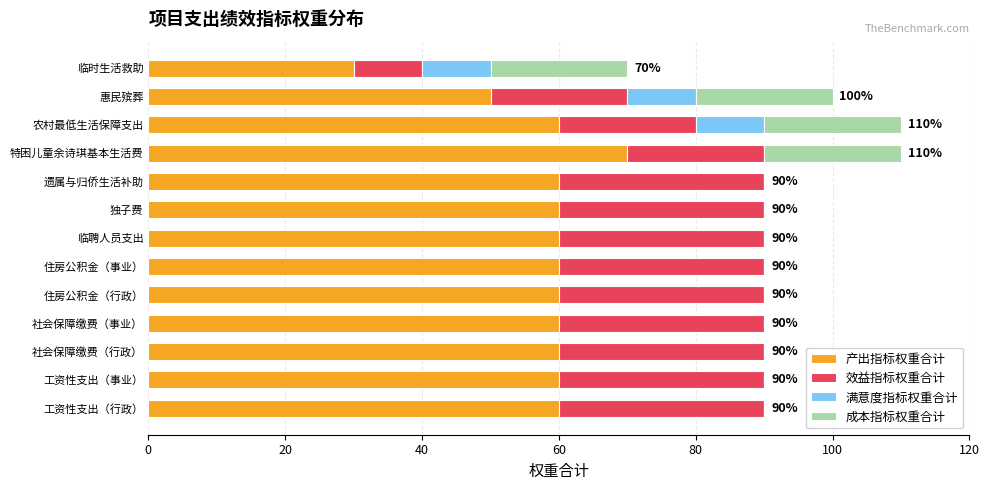

What is the total value across all series at 特困儿童余诗琪基本生活费?

110